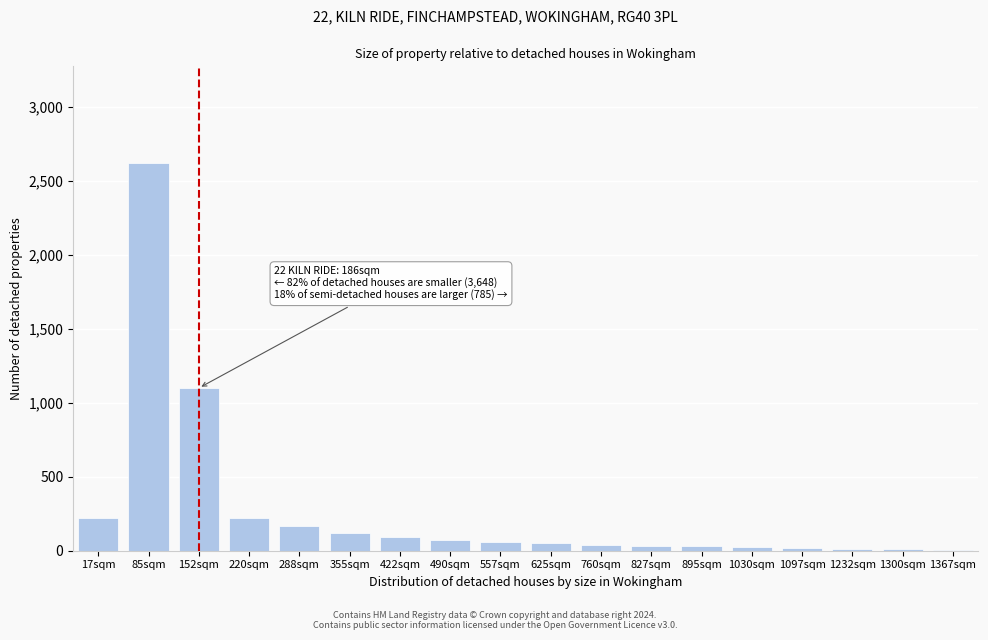

Where is the data nearest to the value 1312?

152sqm